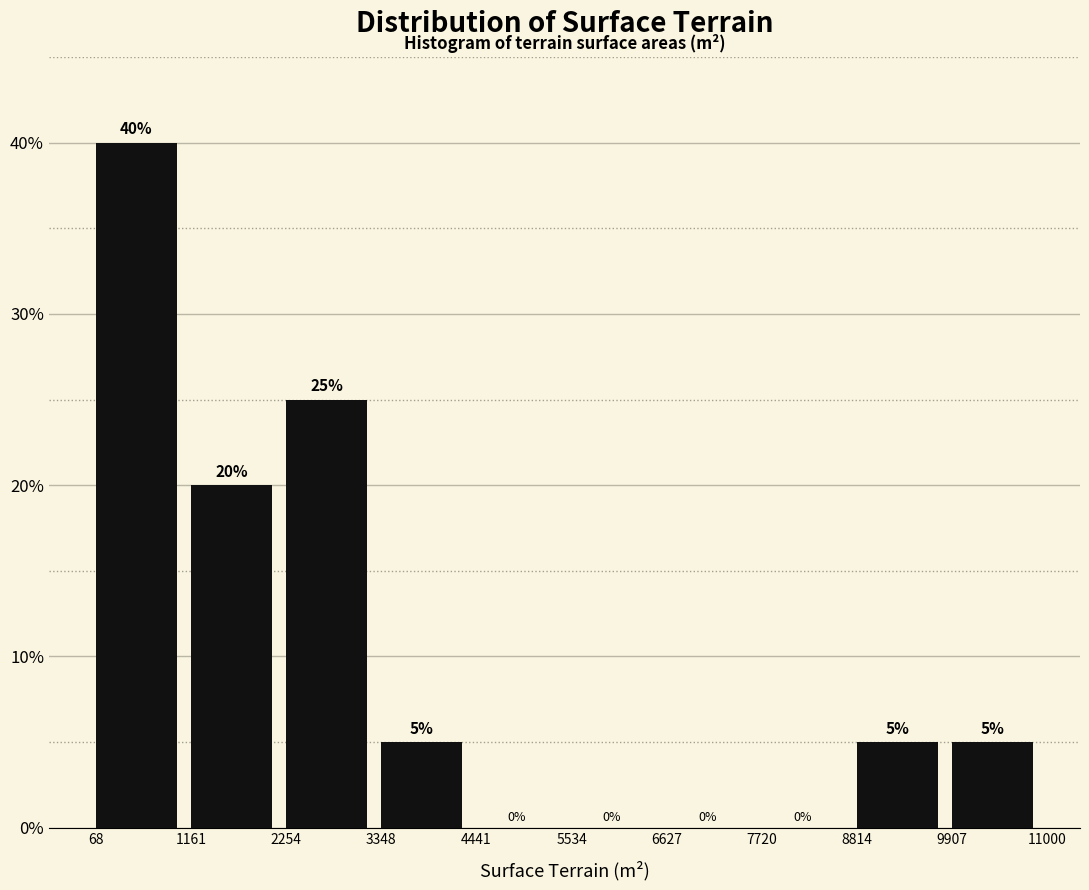

Which range on the x-axis has the tallest bar?

68 to 1161